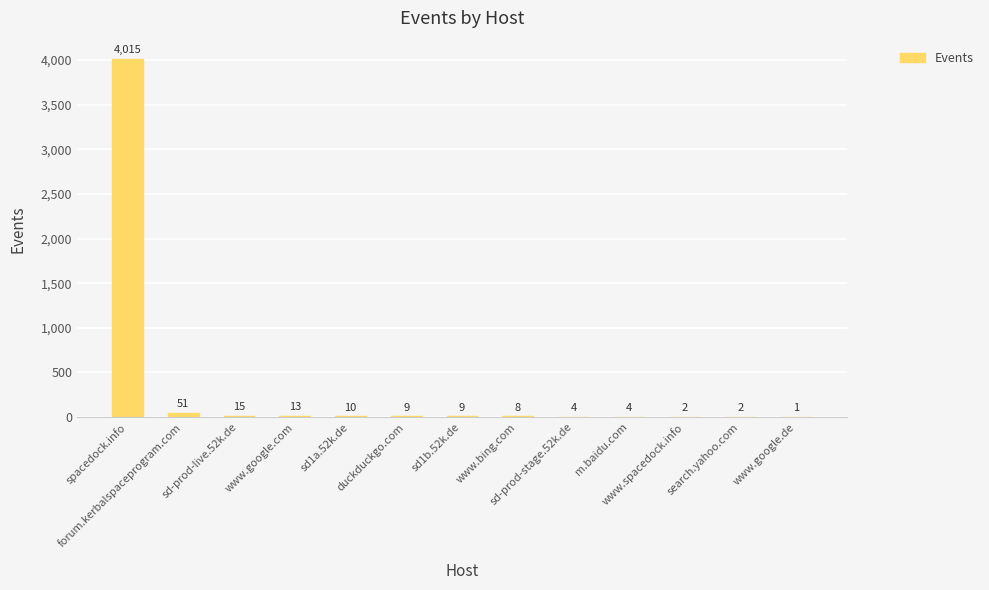

The chart shows a value of 9 at sd1b.52k.de. True or false?

True